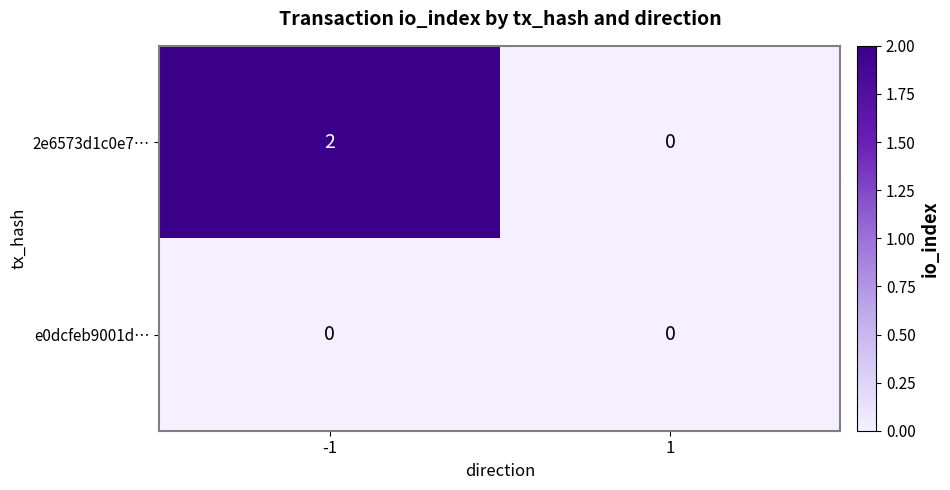

Rank the categories by 2e6573d1c0e7… value from lowest to highest.

1, -1